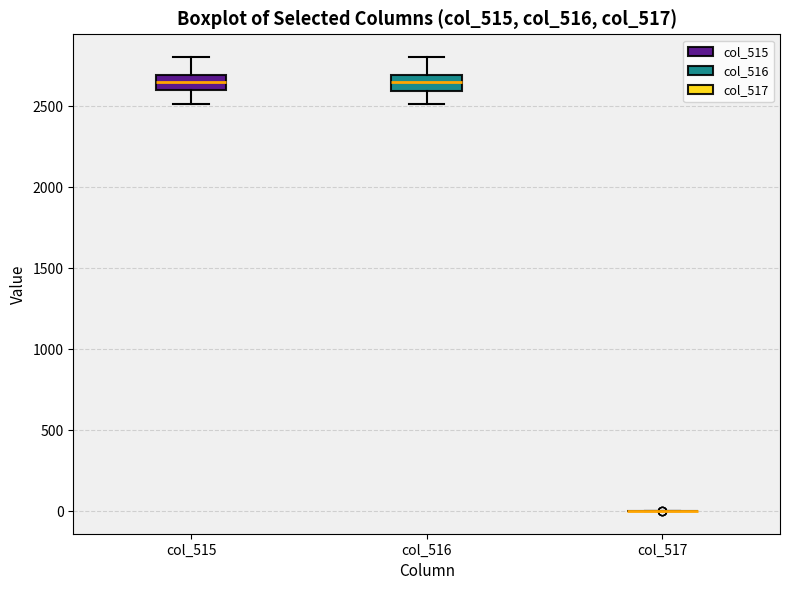

Reading left to right, transcribe this box plot: for each box, give where its median line is, the range the box spans, and where its two whiskers end, as read against the y-axis. The values are not printed on the chart, so give them approximately, as read against the axis.

col_515: median 2650, box 2600 to 2700, whiskers 2500 to 2800
col_516: median 2650, box 2600 to 2700, whiskers 2500 to 2800
col_517: box collapsed to a line at 0, whiskers 0 to 0